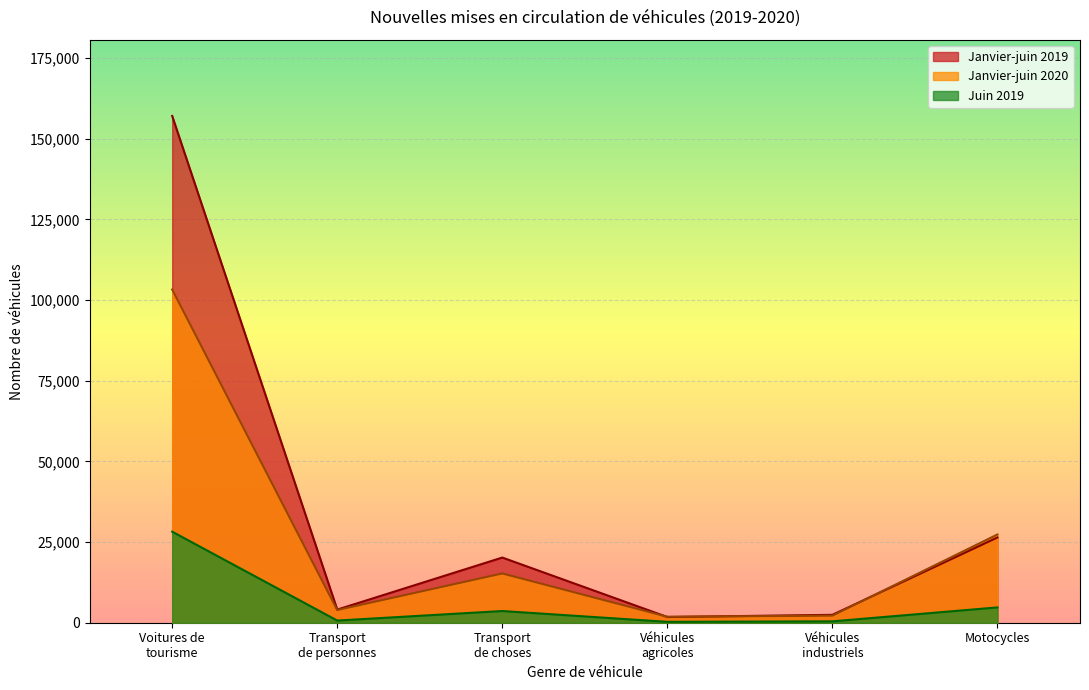

Which category has the highest value in the Janvier-juin 2020 series?

Voitures de tourisme